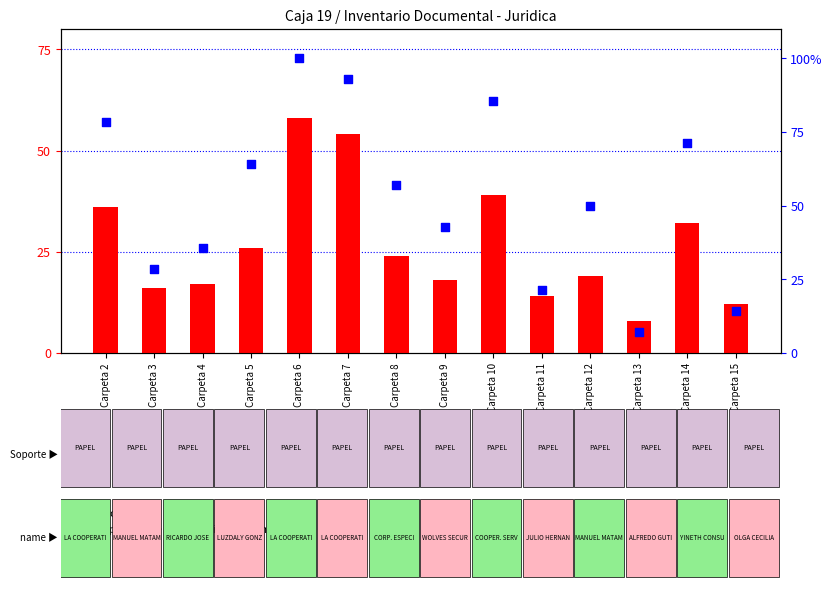

What are all the series names shown in the legend?

count, percentile rank within the sample